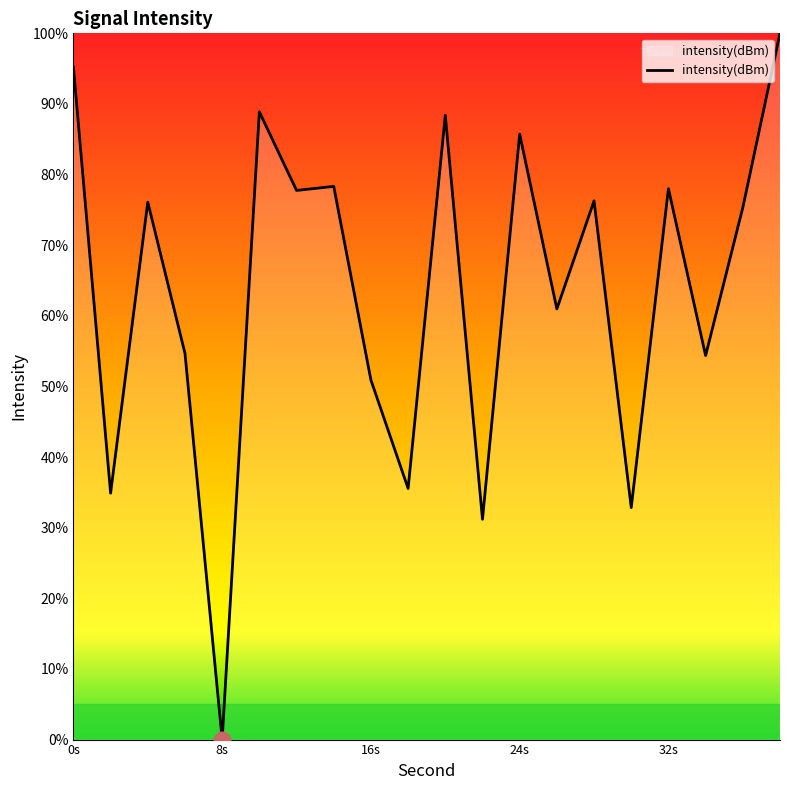

What is the maximum value shown in the chart?

100.0